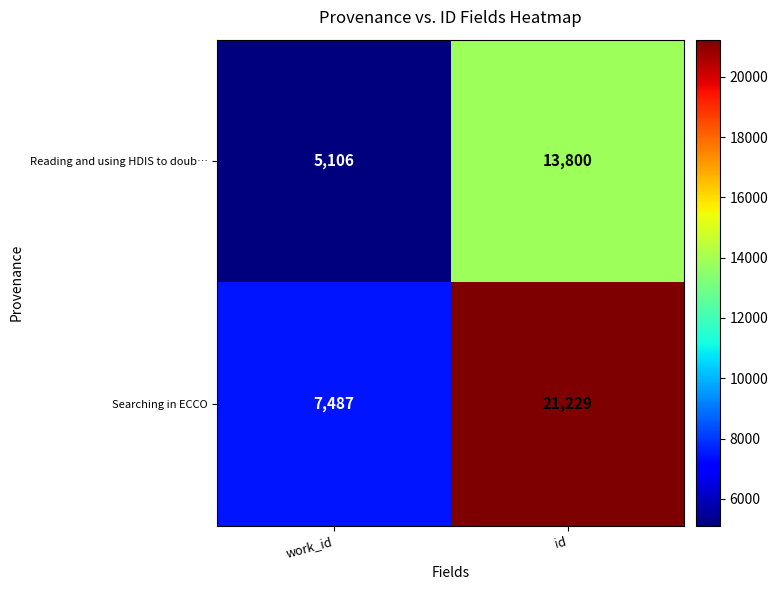

True or false: Reading and using HDIS to doub… has a value of 5106 at work_id.

True